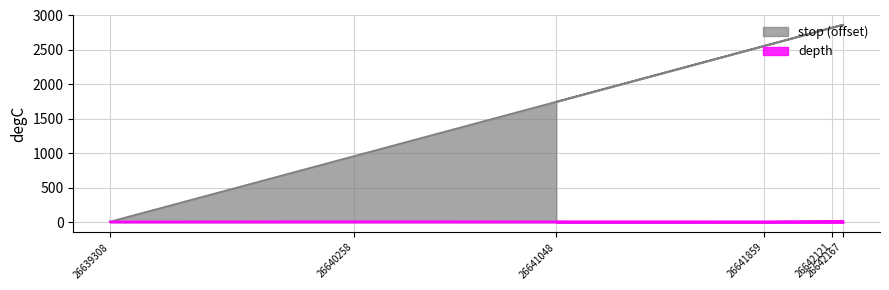

The stop series shows 661 at 26640258. True or false?

False